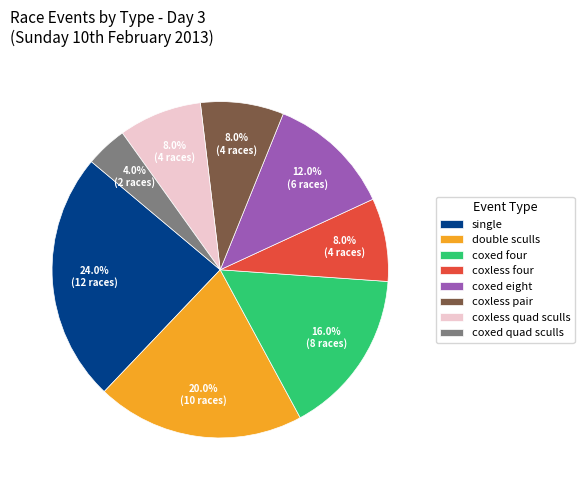

Between coxed four and coxed quad sculls, which is larger?

coxed four